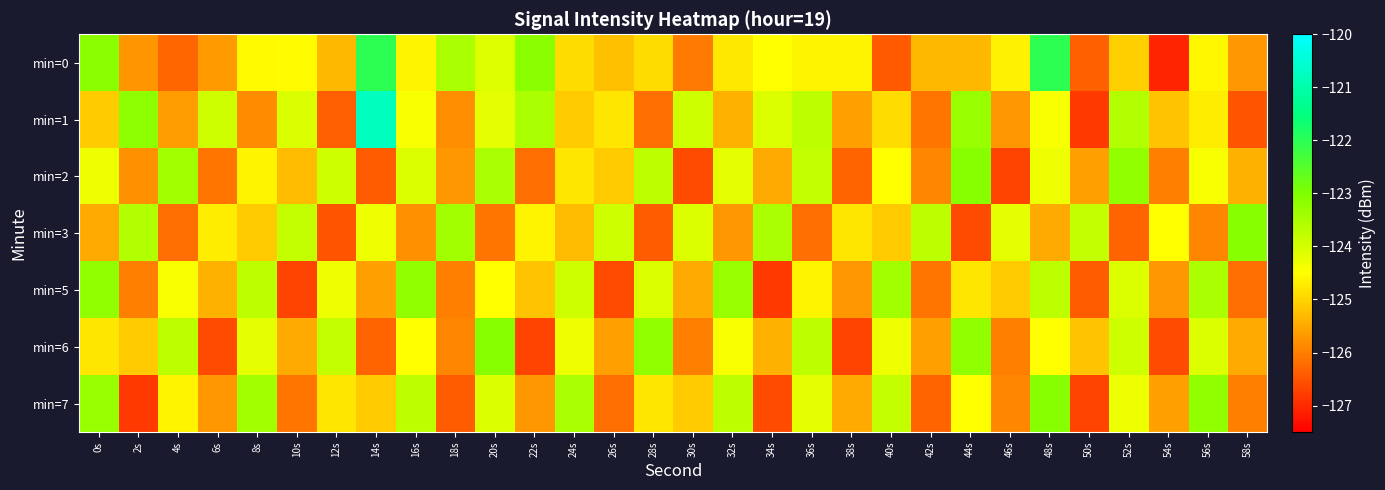

Reading left to right, list all the values displayed in this chart.

min=0: 0s=-123.1	2s=-125.7	4s=-126.3	6s=-125.7	8s=-124.6	10s=-124.5	12s=-125.3	14s=-122.0	16s=-124.6	18s=-123.5	20s=-124.1	22s=-123.1	24s=-124.9	26s=-125.2	28s=-124.9	30s=-126.1	32s=-124.8	34s=-124.5	36s=-124.6	38s=-124.6	40s=-126.4	42s=-125.3	44s=-125.3	46s=-124.6	48s=-122.0	50s=-126.4	52s=-125.1	54s=-127.0	56s=-124.6	58s=-125.7
min=1: 0s=-125.1	2s=-123.2	4s=-125.6	6s=-123.9	8s=-125.8	10s=-124.0	12s=-126.4	14s=-120.8	16s=-124.4	18s=-125.8	20s=-124.2	22s=-123.5	24s=-125.1	26s=-124.8	28s=-126.2	30s=-123.9	32s=-125.4	34s=-124.1	36s=-123.7	38s=-125.6	40s=-124.9	42s=-126.1	44s=-123.3	46s=-125.7	48s=-124.4	50s=-126.8	52s=-123.6	54s=-125.2	56s=-124.7	58s=-126.5
min=2: 0s=-124.3	2s=-125.8	4s=-123.4	6s=-126.1	8s=-124.6	10s=-125.3	12s=-123.9	14s=-126.4	16s=-124.1	18s=-125.7	20s=-123.5	22s=-126.2	24s=-124.8	26s=-125.1	28s=-123.7	30s=-126.6	32s=-124.2	34s=-125.5	36s=-123.8	38s=-126.3	40s=-124.5	42s=-125.9	44s=-123.1	46s=-126.7	48s=-124.3	50s=-125.6	52s=-123.2	54s=-126.0	56s=-124.4	58s=-125.4
min=3: 0s=-125.5	2s=-123.6	4s=-126.2	6s=-124.7	8s=-125.1	10s=-123.8	12s=-126.5	14s=-124.3	16s=-125.8	18s=-123.4	20s=-126.1	22s=-124.6	24s=-125.3	26s=-123.9	28s=-126.4	30s=-124.1	32s=-125.7	34s=-123.5	36s=-126.2	38s=-124.8	40s=-125.1	42s=-123.7	44s=-126.6	46s=-124.2	48s=-125.5	50s=-123.8	52s=-126.3	54s=-124.5	56s=-125.9	58s=-123.1
min=5: 0s=-123.2	2s=-126.0	4s=-124.4	6s=-125.4	8s=-123.7	10s=-126.7	12s=-124.3	14s=-125.6	16s=-123.2	18s=-126.0	20s=-124.5	22s=-125.2	24s=-123.9	26s=-126.6	28s=-124.1	30s=-125.5	32s=-123.3	34s=-126.8	36s=-124.6	38s=-125.7	40s=-123.4	42s=-126.1	44s=-124.8	46s=-125.1	48s=-123.7	50s=-126.4	52s=-124.1	54s=-125.7	56s=-123.5	58s=-126.2
min=6: 0s=-124.8	2s=-125.1	4s=-123.7	6s=-126.6	8s=-124.2	10s=-125.5	12s=-123.8	14s=-126.3	16s=-124.5	18s=-125.9	20s=-123.1	22s=-126.7	24s=-124.3	26s=-125.6	28s=-123.2	30s=-126.0	32s=-124.4	34s=-125.4	36s=-123.7	38s=-126.7	40s=-124.3	42s=-125.6	44s=-123.2	46s=-126.0	48s=-124.5	50s=-125.2	52s=-123.9	54s=-126.6	56s=-124.1	58s=-125.5
min=7: 0s=-123.3	2s=-126.8	4s=-124.6	6s=-125.7	8s=-123.4	10s=-126.1	12s=-124.8	14s=-125.1	16s=-123.7	18s=-126.4	20s=-124.1	22s=-125.7	24s=-123.5	26s=-126.2	28s=-124.8	30s=-125.1	32s=-123.7	34s=-126.6	36s=-124.2	38s=-125.5	40s=-123.8	42s=-126.3	44s=-124.5	46s=-125.9	48s=-123.1	50s=-126.7	52s=-124.3	54s=-125.6	56s=-123.2	58s=-126.0